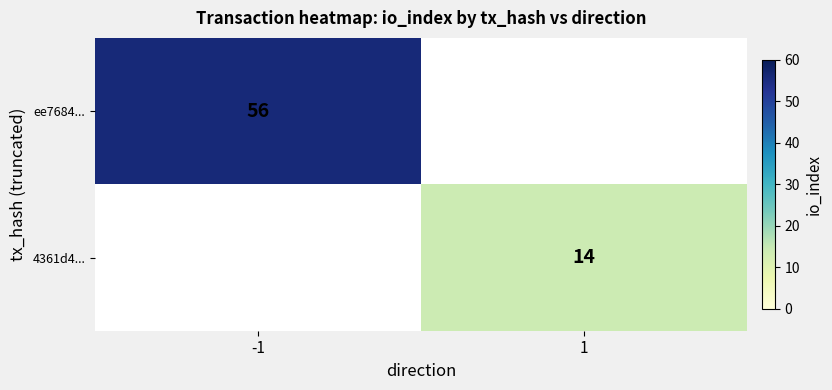

The value of ee7684... at -1 is 56. True or false?

True